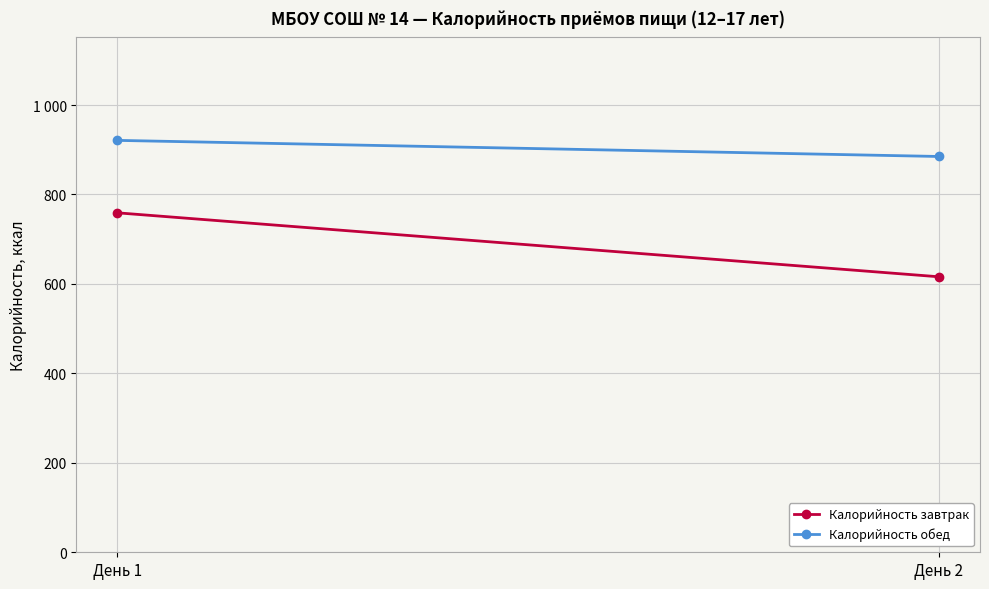

At which category is the sum across all series the highest?

День 1